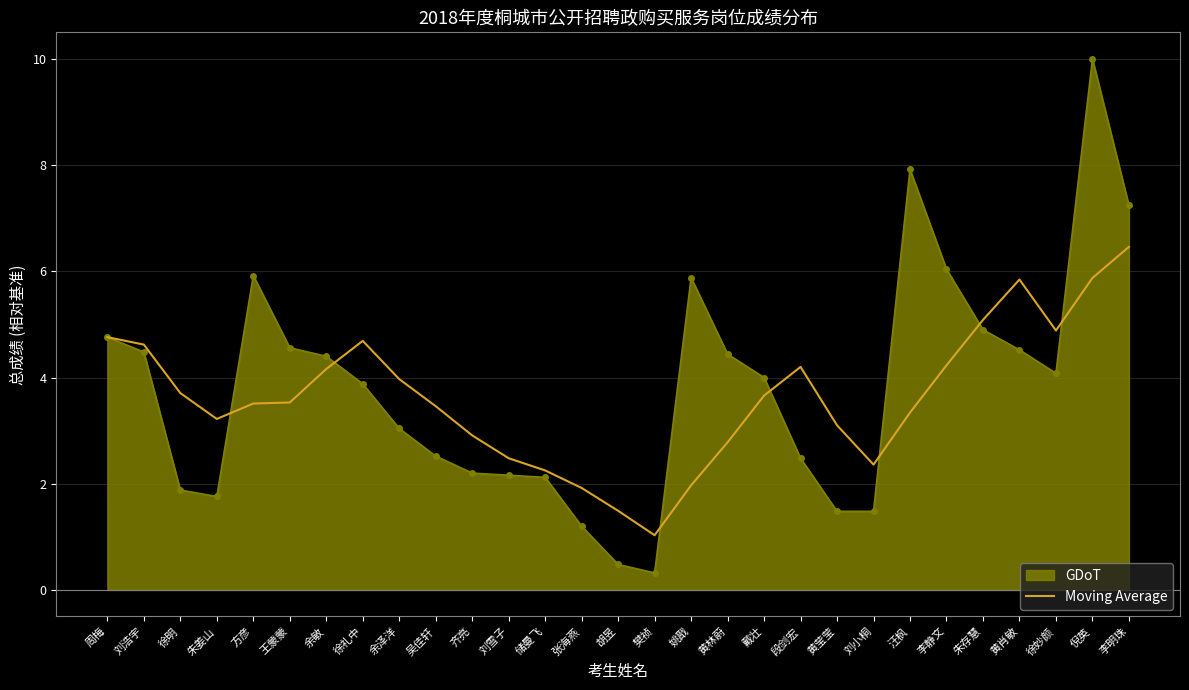

What position from the left is 刘雪子?

12